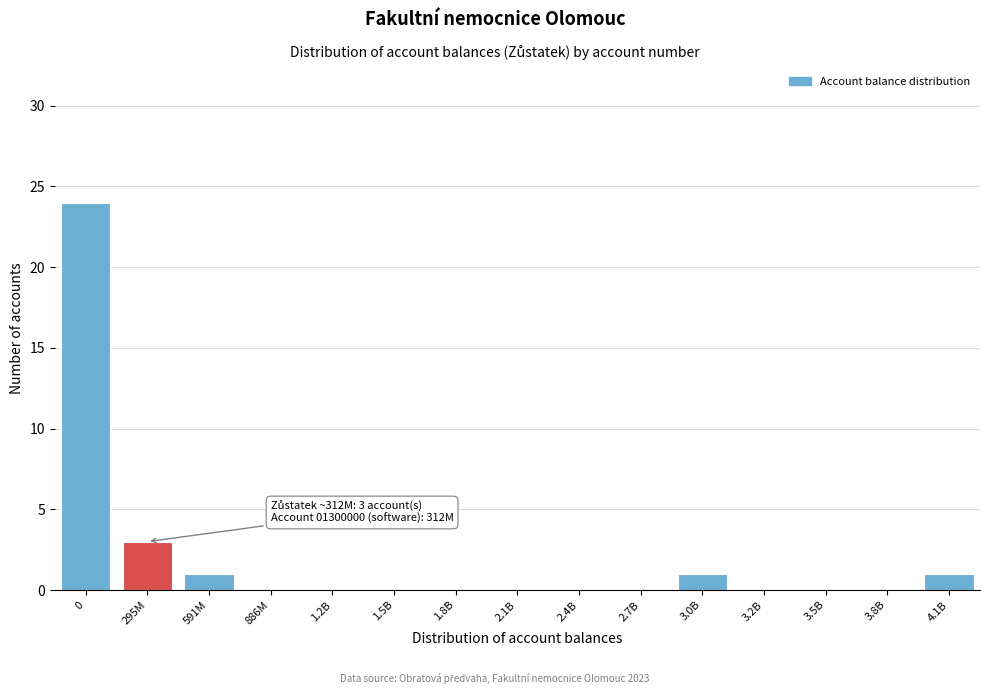

Reading right to left, what are all the values shown in this chart?

4.1B=1	3.8B=0	3.5B=0	3.2B=0	3.0B=1	2.7B=0	2.4B=0	2.1B=0	1.8B=0	1.5B=0	1.2B=0	886M=0	591M=1	295M=3	0=24